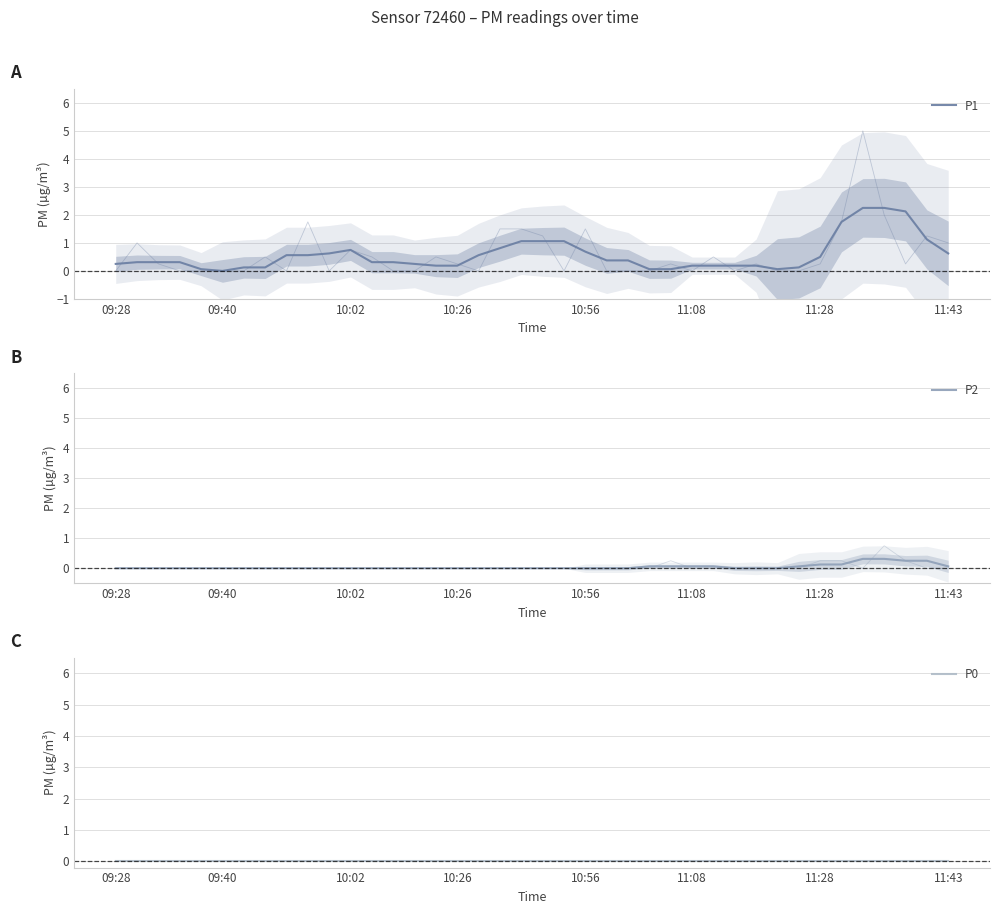

Rank the series at 09:40 from lowest to highest value.

P2, P0, P1